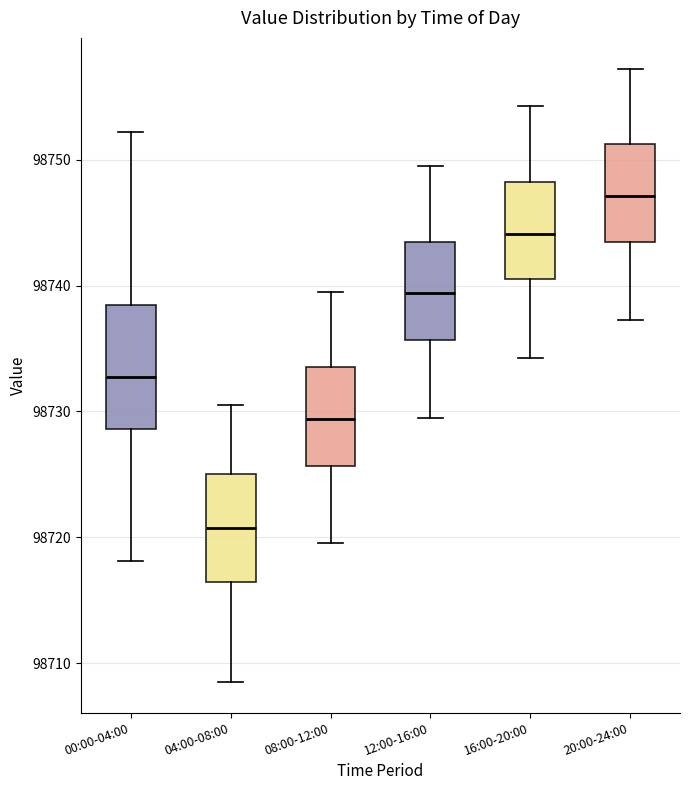

Which box has the lowest median line?

04:00-08:00